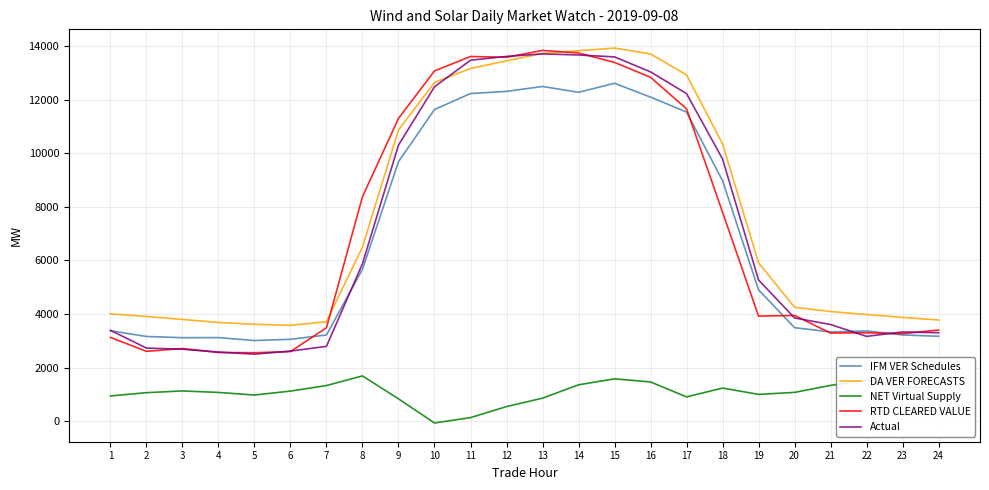

What is the total value across all series at 21?

15664.2